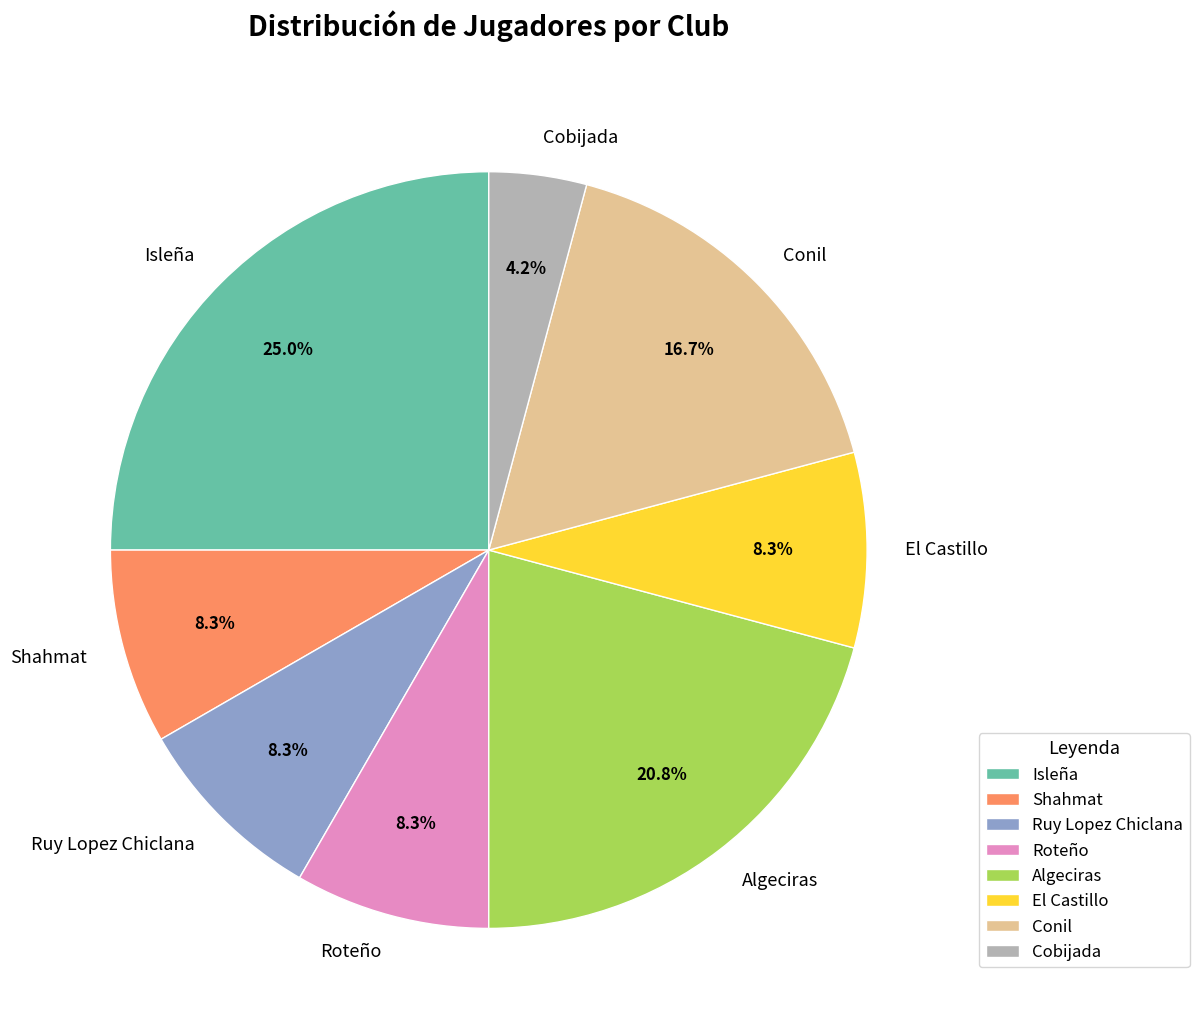

Do Isleña and El Castillo together represent more than half of the pie?

No